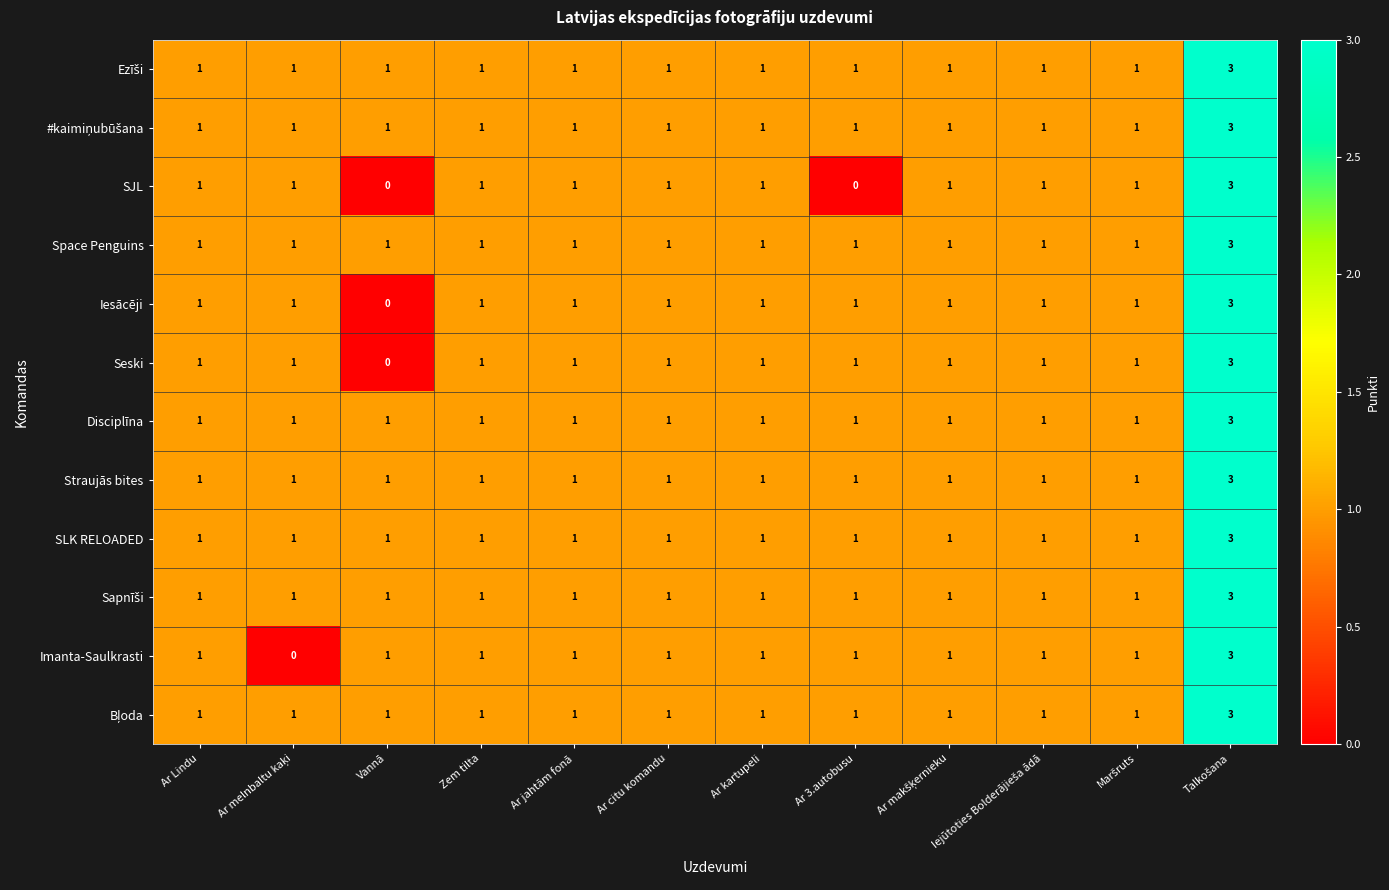

What is the total value across all series at Vannā?

9